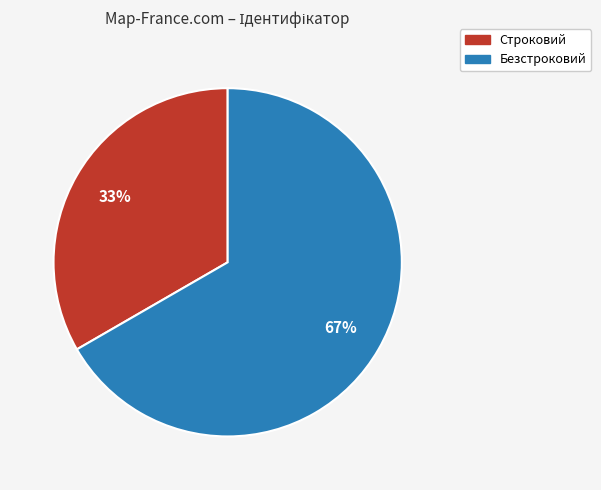

To the nearest percent, what is the average slice percentage?

50%